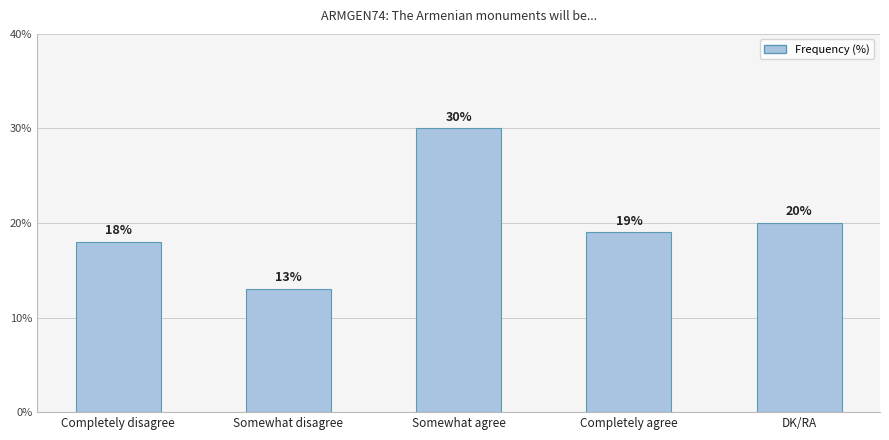

How many data points are less than 19?

2